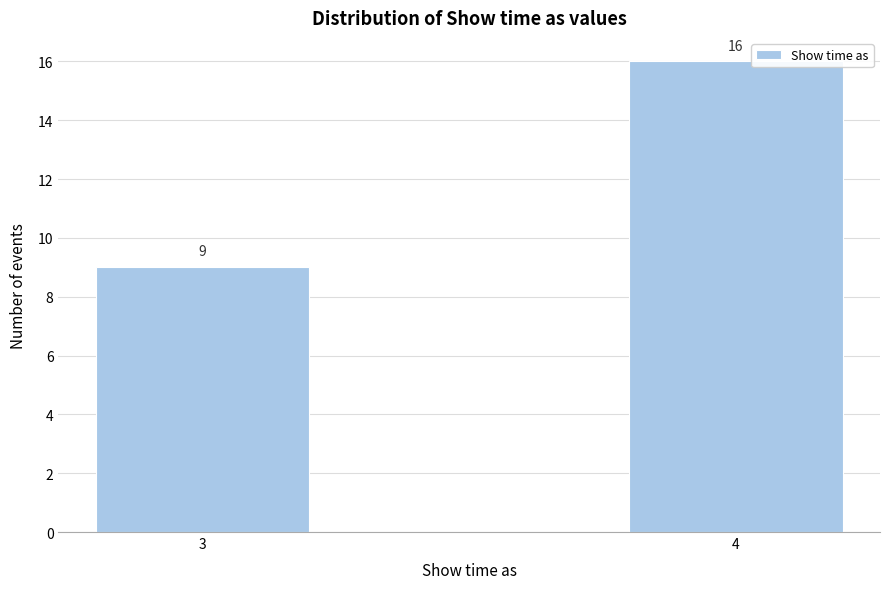

Reading left to right, transcribe all the data shown in this chart.

9	16